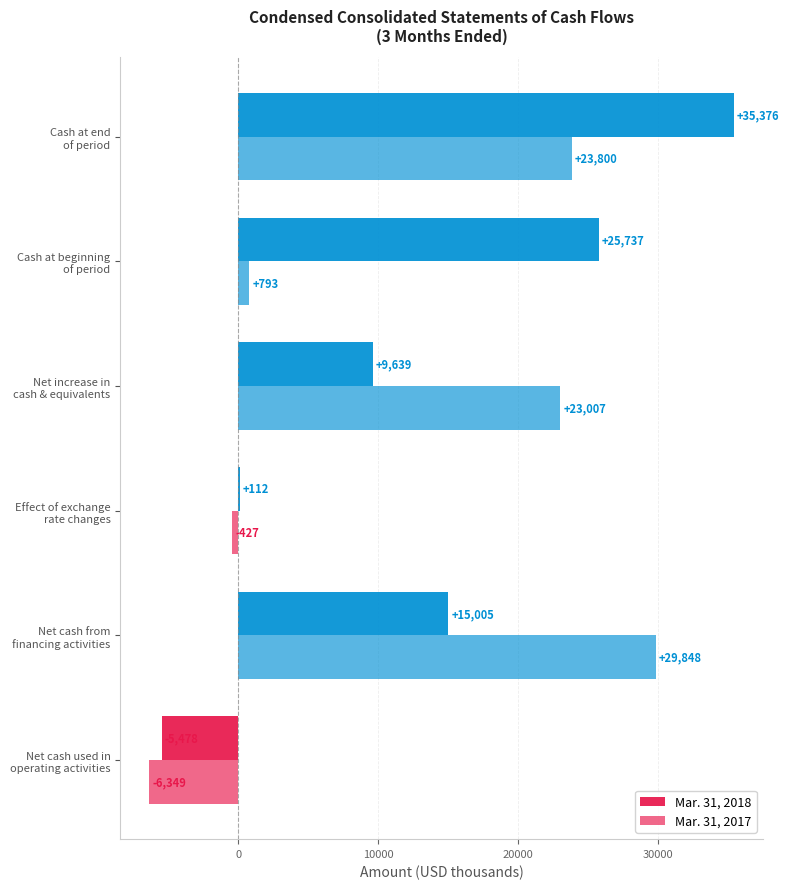

How many data points does each series have?

6